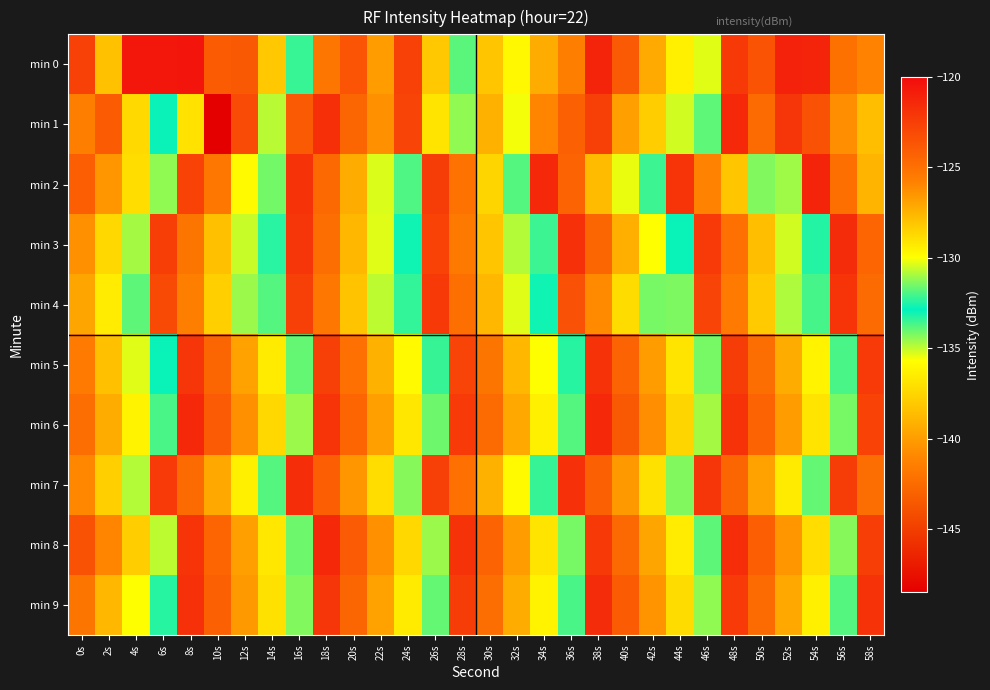

What is the spread (max minus min) of values at 26s?

10.0